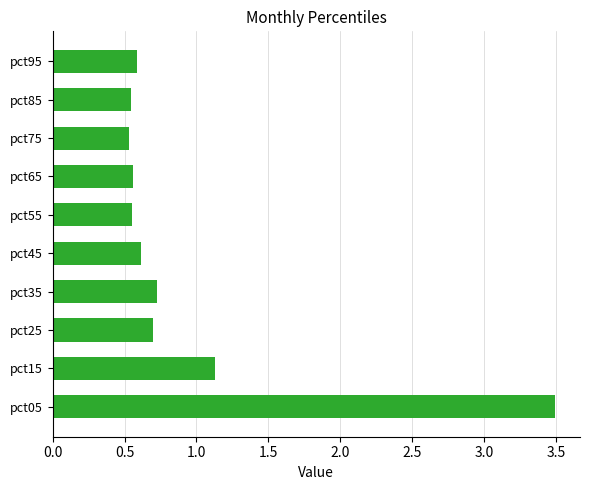

How many bars are there in total?

10